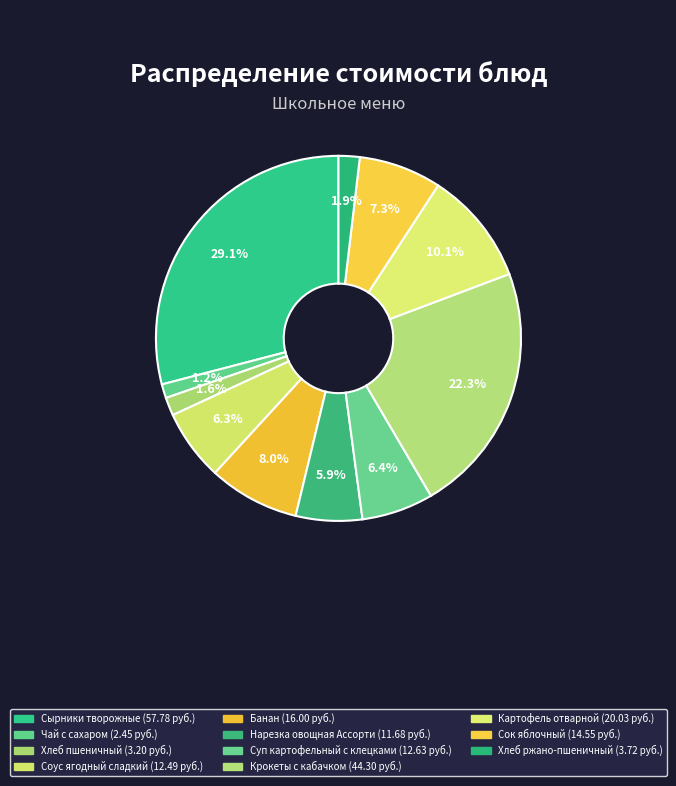

Count the number of slices in the pie.

11